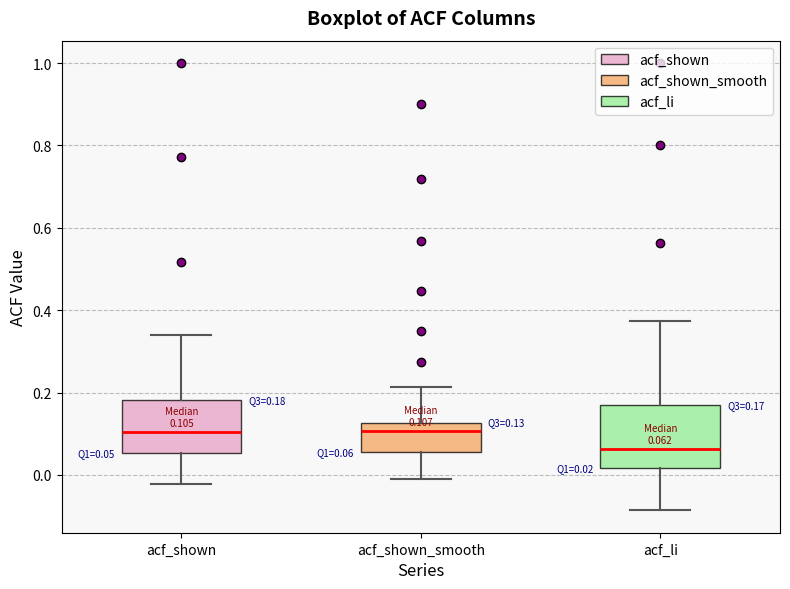

Comparing the boxes themselves (not the whiskers), which one is the tallest?

acf_li